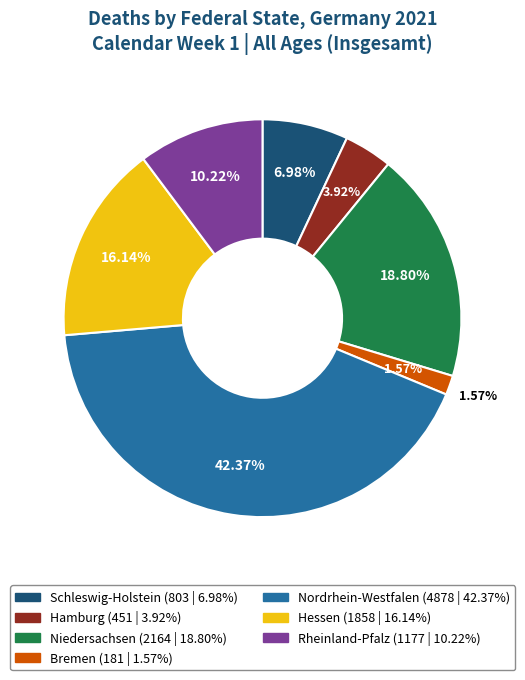

True or false: Nordrhein-Westfalen accounts for 33% of the total.

False